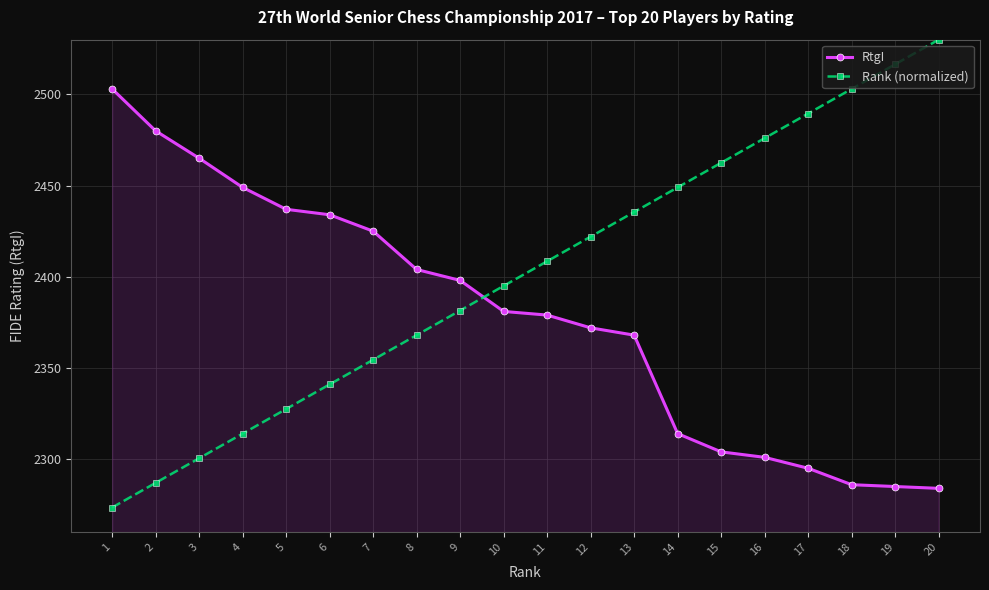

Does the chart have visible grid lines?

Yes